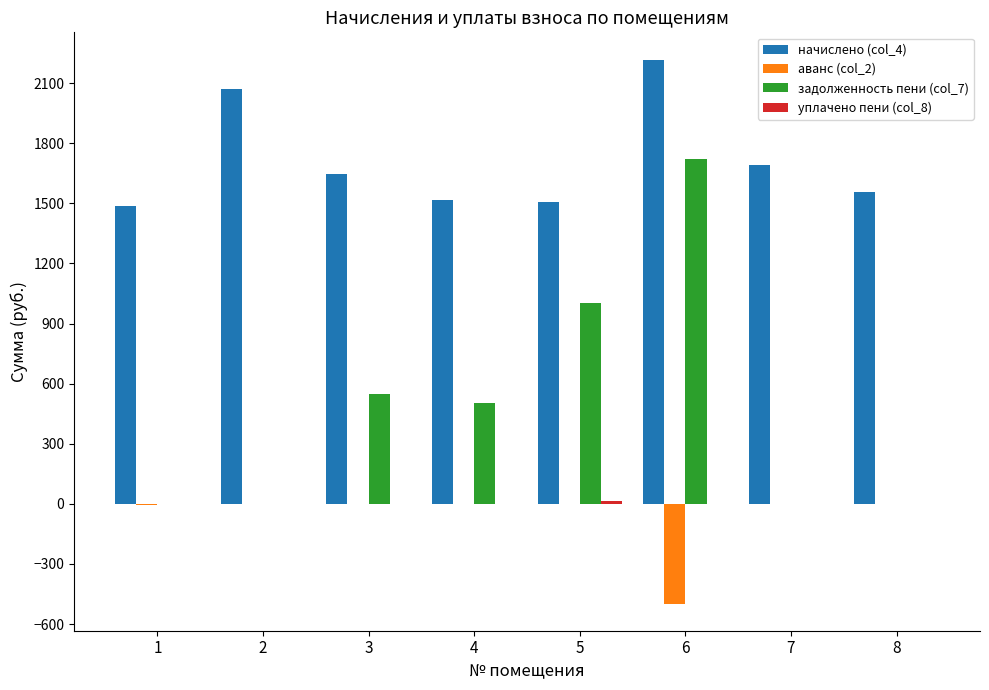

What is the total value across all series at 4?

2023.6